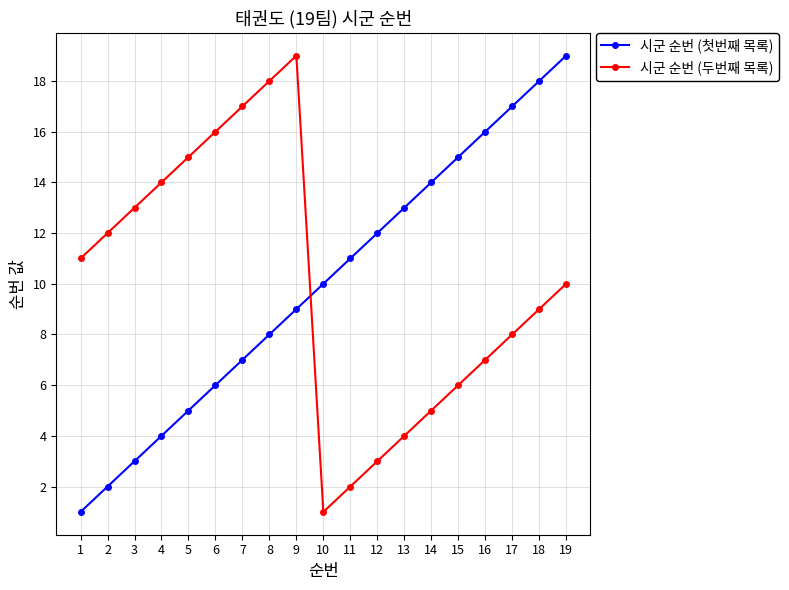

What is the difference between the highest and lowest values at 9?

10